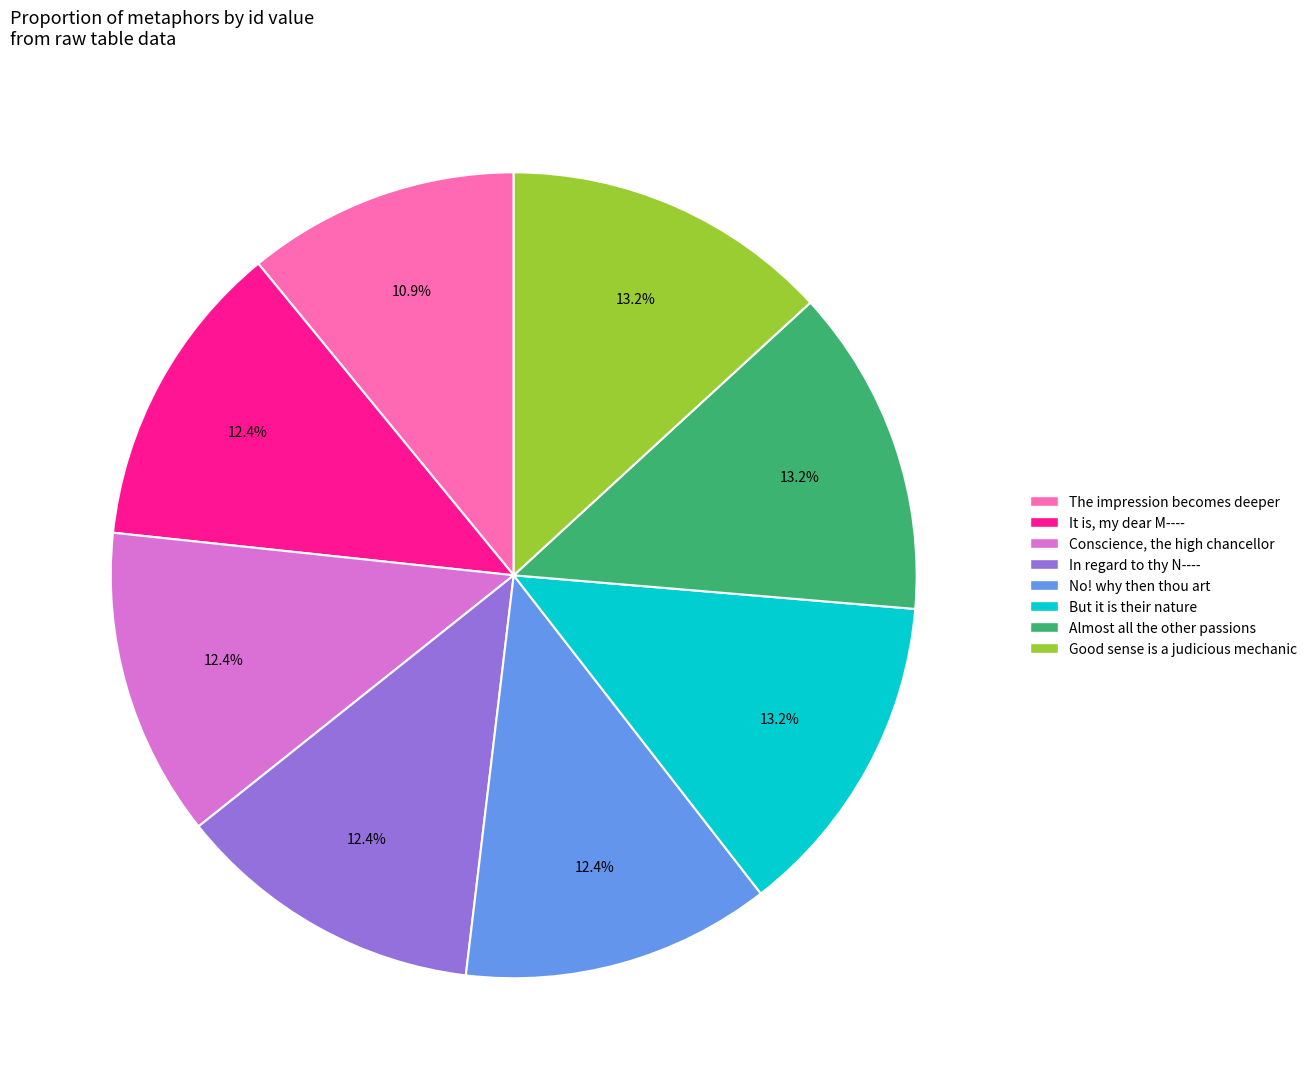

To the nearest percent, what is the combined percentage of Good sense is a judicious mechanic and Conscience, the high chancellor?

26%